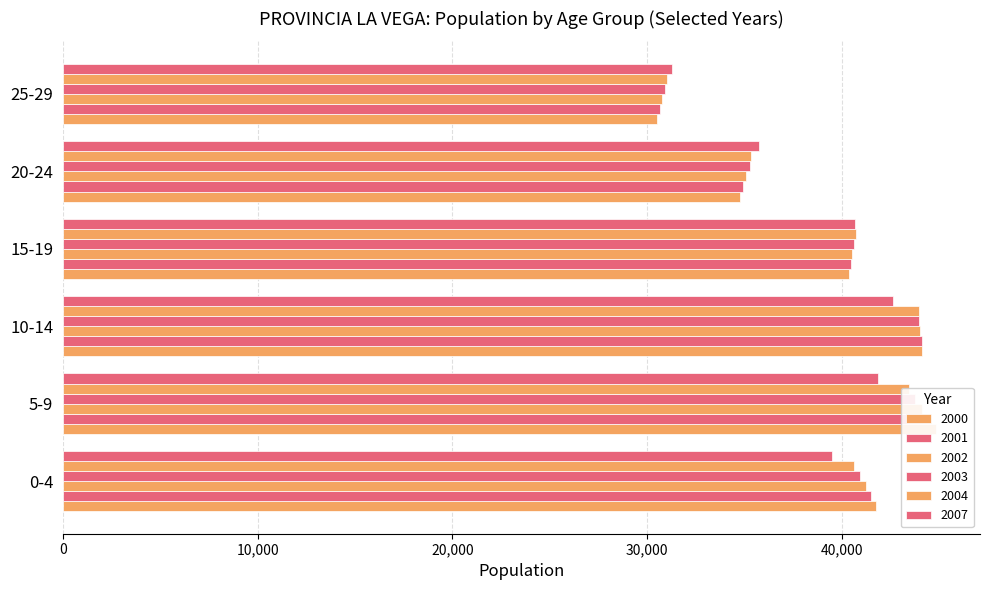

What is the label of the 4th bar from the left?

15-19